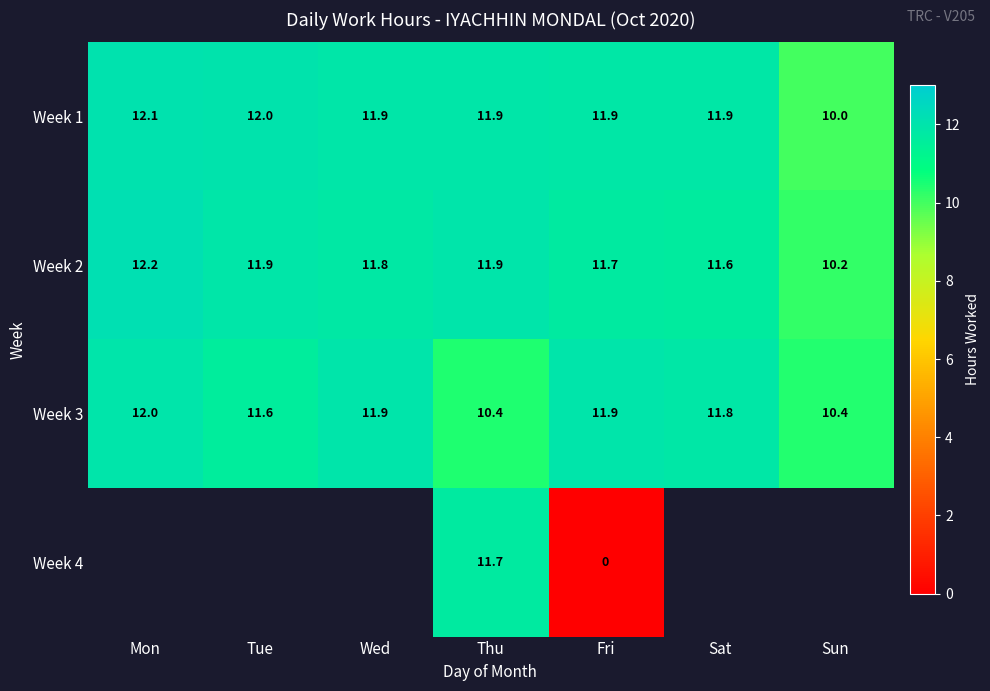

Between Wed and Sat, which is larger?

Wed